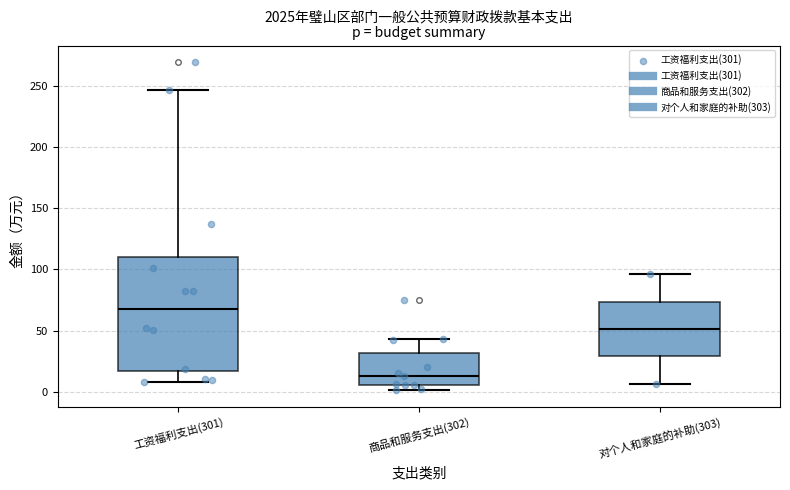

Reading left to right, read every box against the y-axis: the position of its median line, the range the box covers, and the ends of its whiskers. The values are not printed on the chart, so give them approximately, as read against the axis.

工资福利支出(301): median 65, box 15 to 110, whiskers 10 to 245
商品和服务支出(302): median 15, box 5 to 30, whiskers 0 to 45
对个人和家庭的补助(303): median 50, box 30 to 75, whiskers 5 to 95